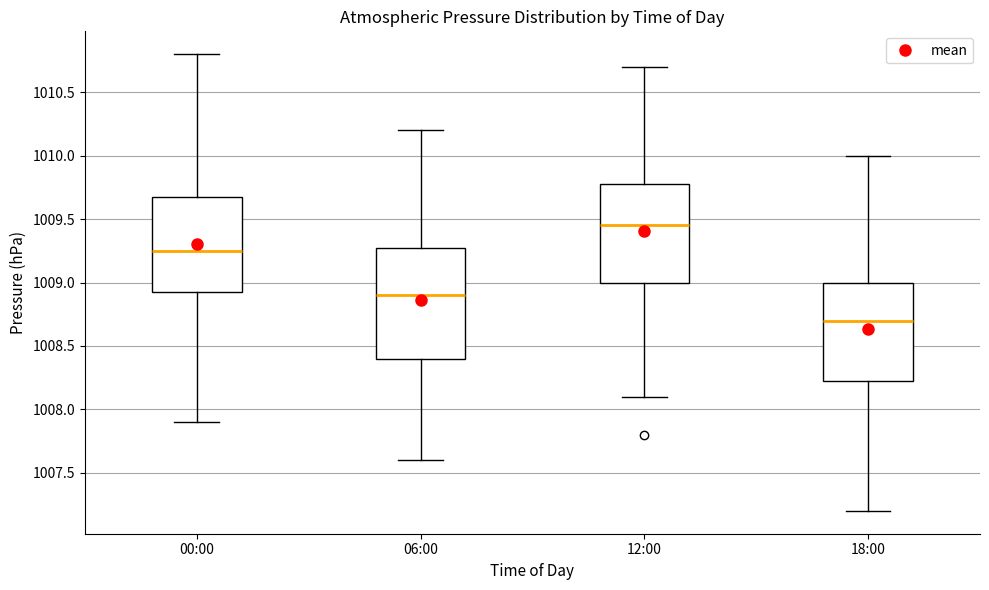

Comparing the boxes themselves (not the whiskers), which one is the tallest?

06:00